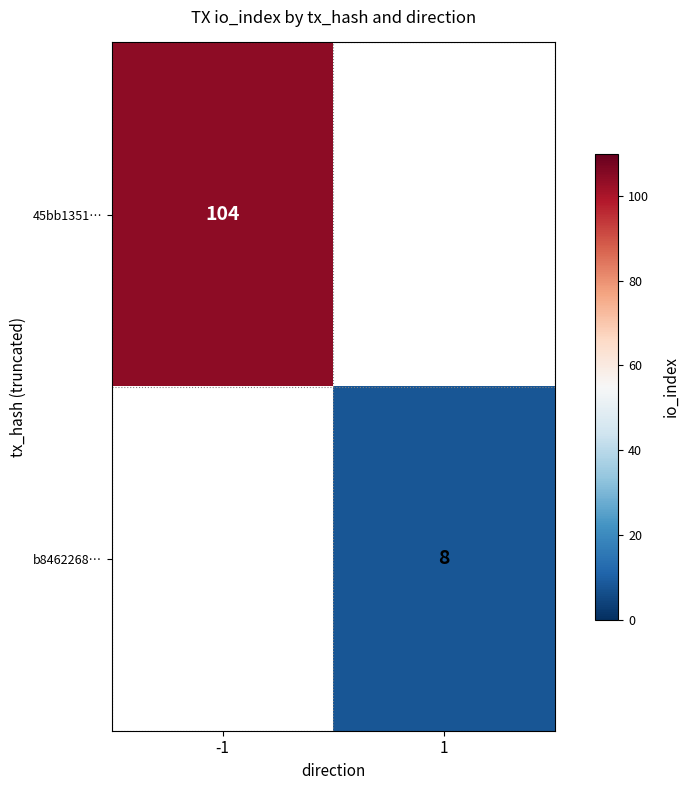

Is the value of b8462268… at 1 greater than the value of 45bb1351… at -1?

No